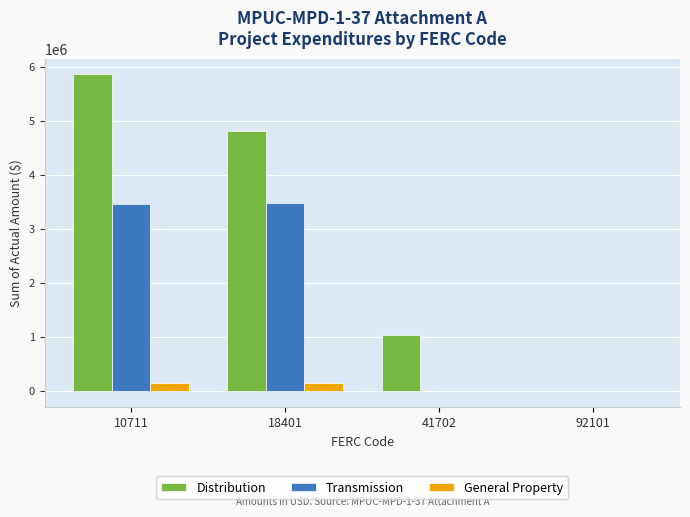

What is the sum of all Transmission values?

6945509.3